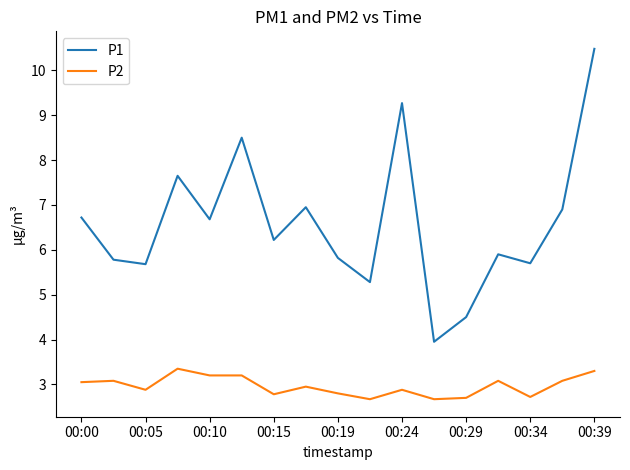

True or false: P2 and P1 intersect in this chart.

False